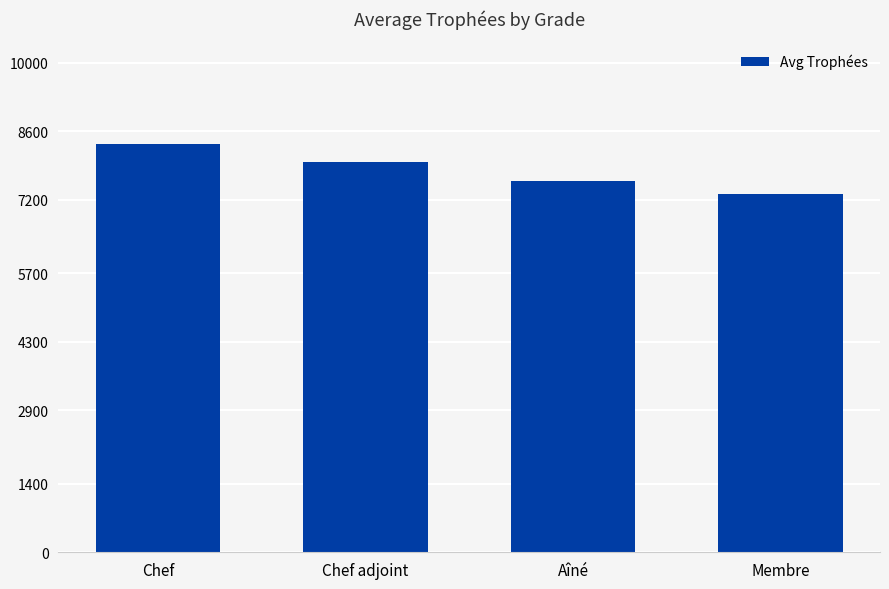

How many values are between 7578 and 8353?

3